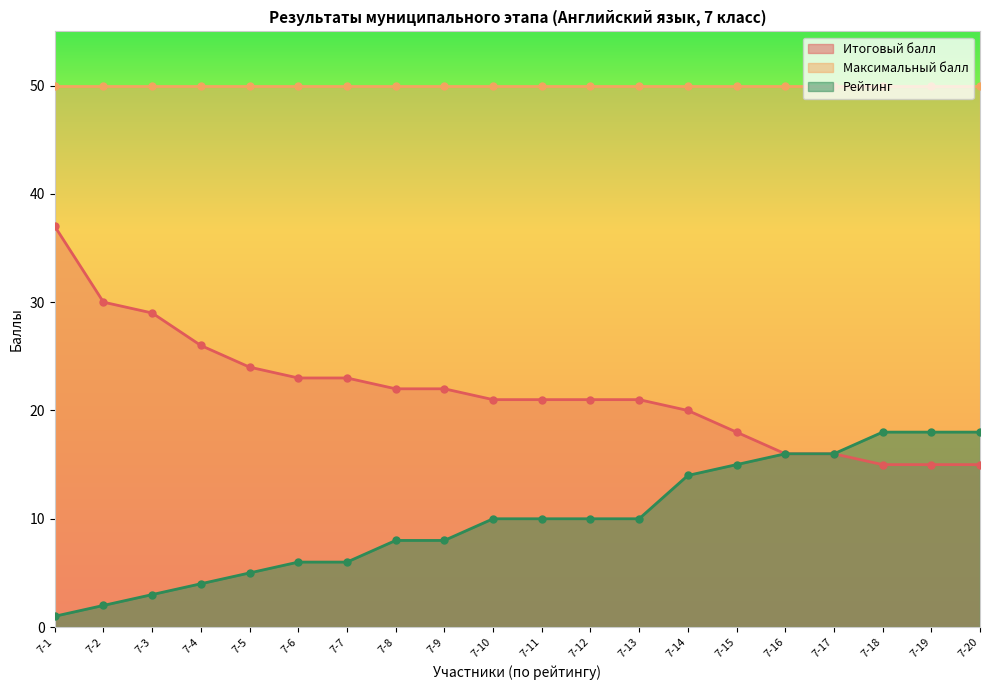

Is it true that Итоговый балл equals 16 at 7-17?

True